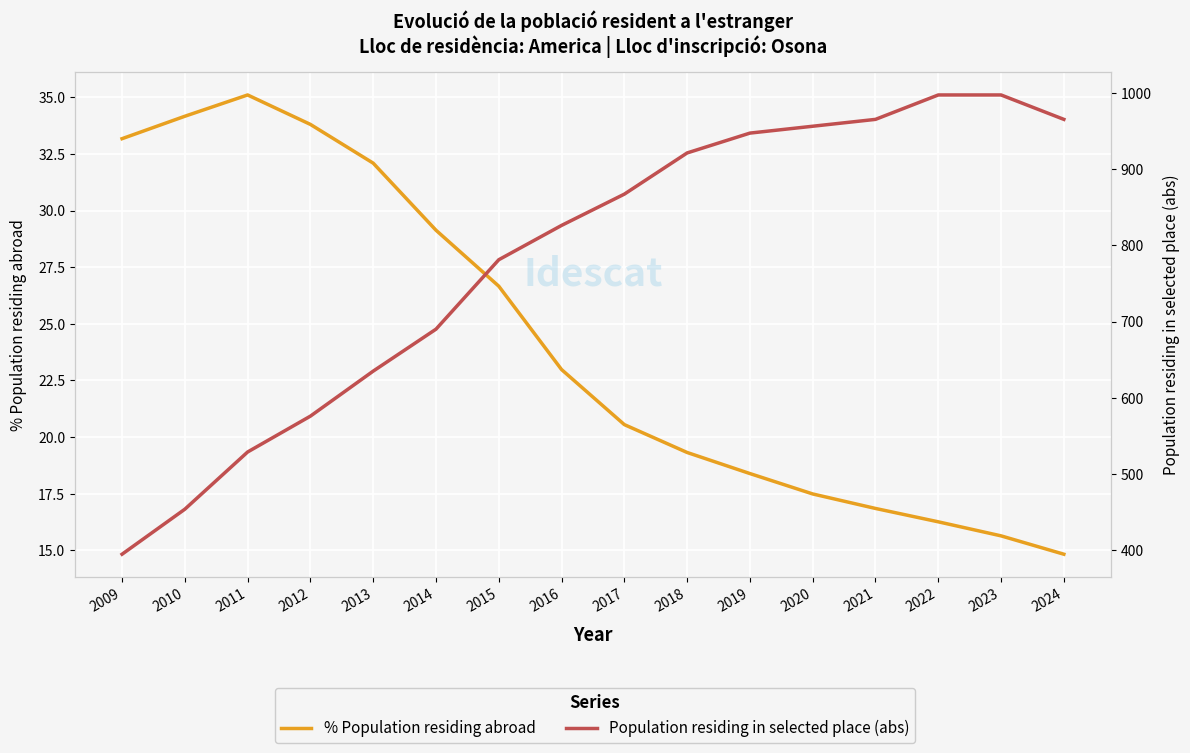

Rank the categories by % Population residing abroad value from lowest to highest.

2024, 2023, 2022, 2021, 2020, 2019, 2018, 2017, 2016, 2015, 2014, 2013, 2009, 2012, 2010, 2011